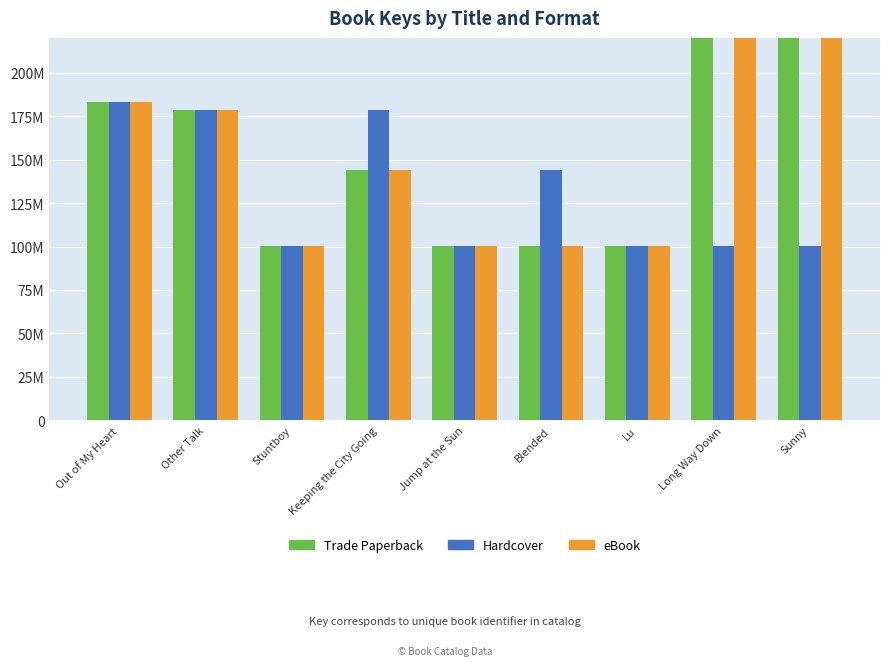

The Hardcover series shows 50957612 at Jump at the Sun. True or false?

False